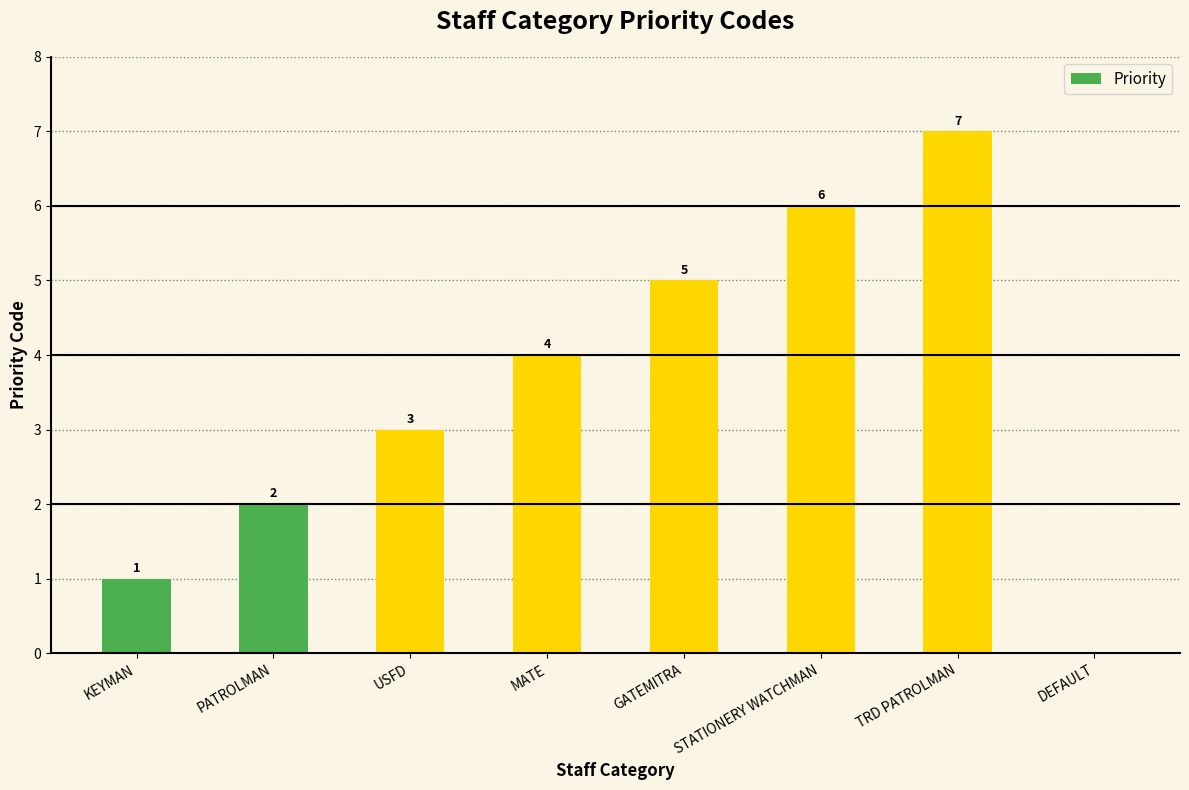

True or false: the data shows 6 at STATIONERY WATCHMAN.

True